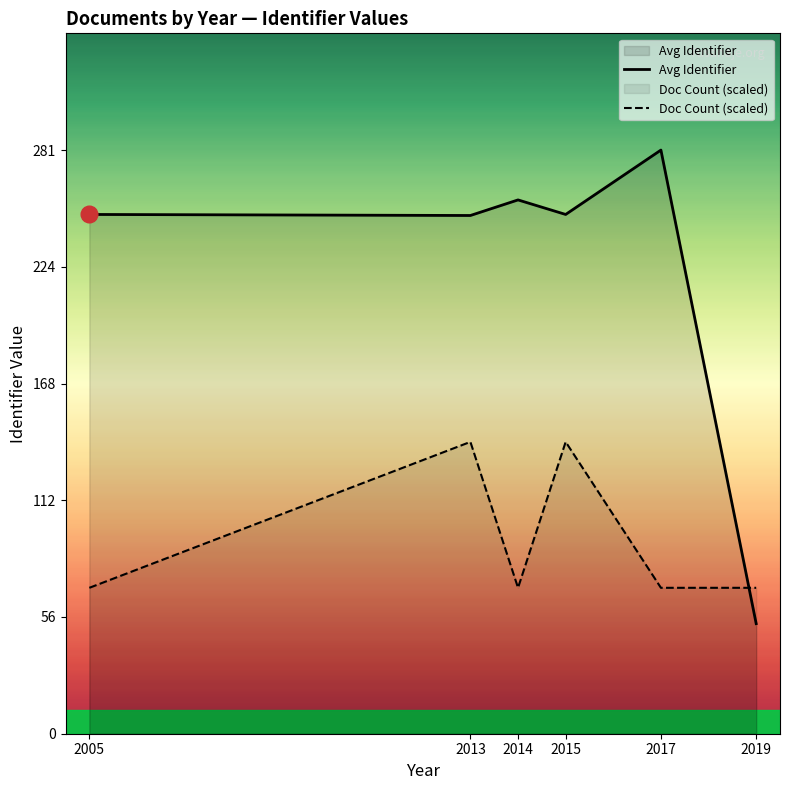

What is the value of the Avg Identifier point at the 1st from the left?

250.0